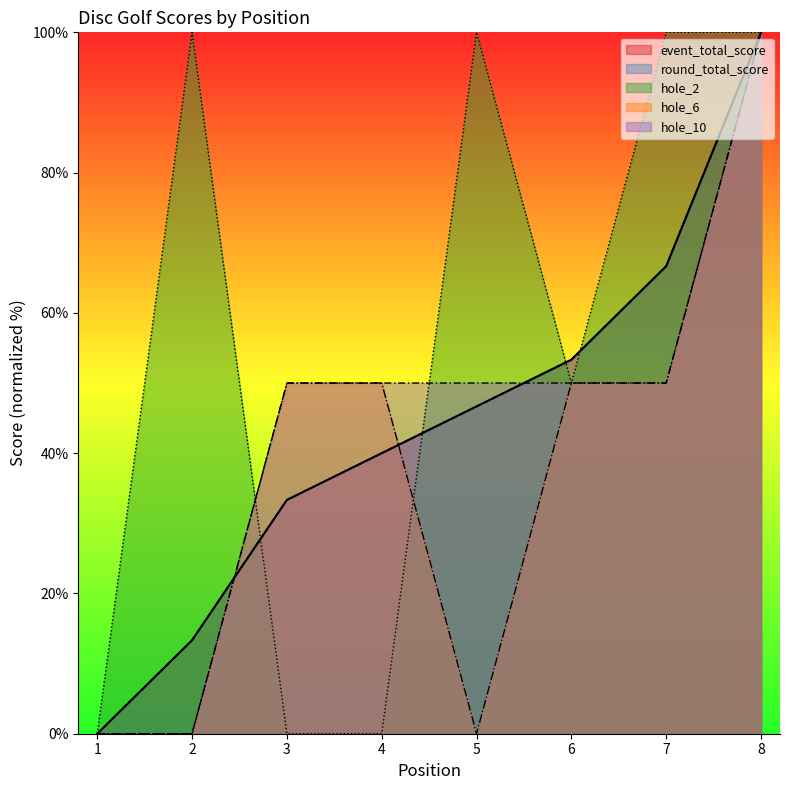

Reading left to right, extract all data points from this chart.

event_total_score: 1=0.0	2=13.3	3=33.3	4=40.0	5=46.7	6=53.3	7=66.7	8=100.0
round_total_score: 1=0.0	2=13.3	3=33.3	4=40.0	5=46.7	6=53.3	7=66.7	8=100.0
hole_2: 1=0.0	2=100.0	3=0.0	4=0.0	5=100.0	6=50.0	7=100.0	8=100.0
hole_6: 1=0.0	2=0.0	3=50.0	4=50.0	5=0.0	6=50.0	7=50.0	8=100.0
hole_10: 1=0.0	2=0.0	3=50.0	4=50.0	5=50.0	6=50.0	7=50.0	8=100.0